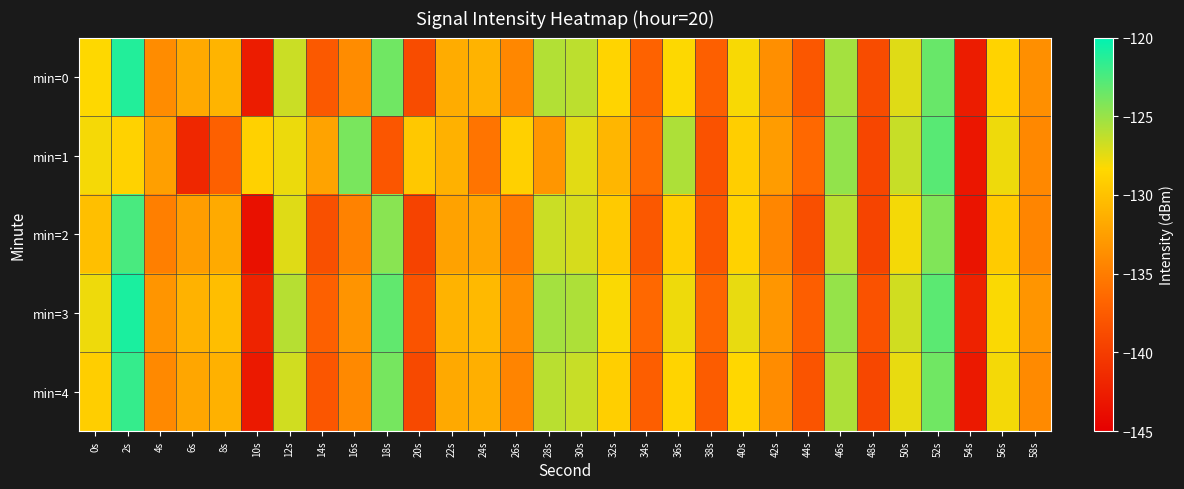

What is the difference between the highest and lowest values at 38s?

1.6